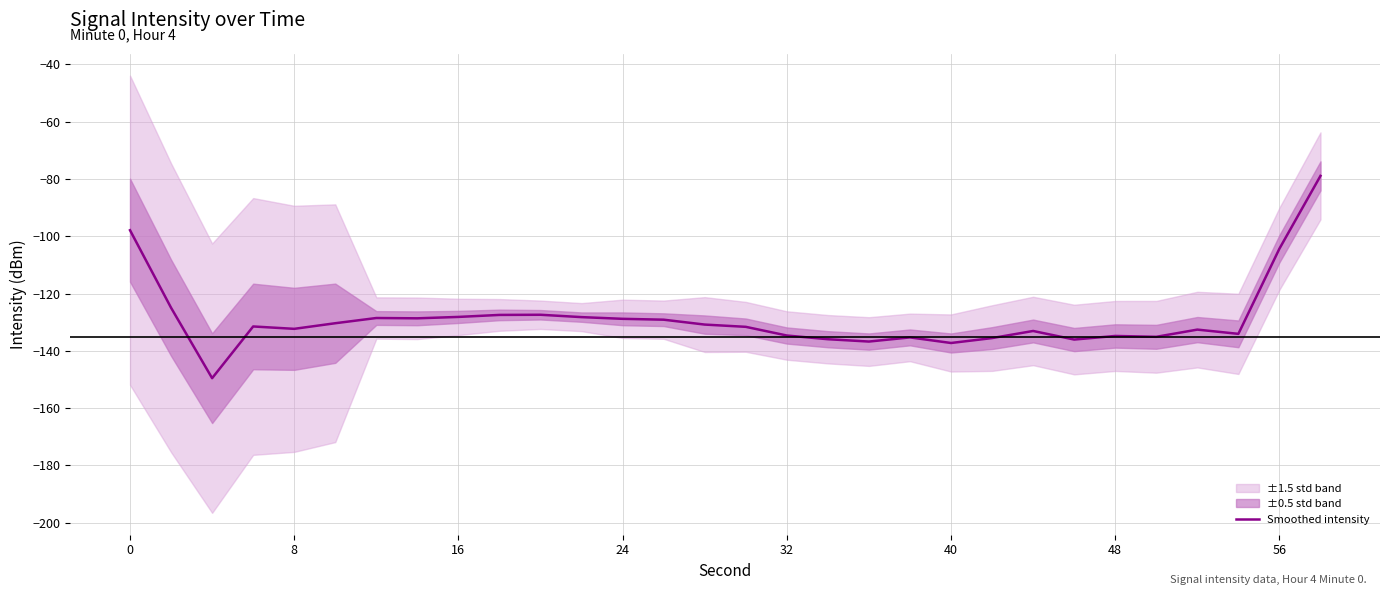

What is the minimum value for Smoothed intensity?

-149.5